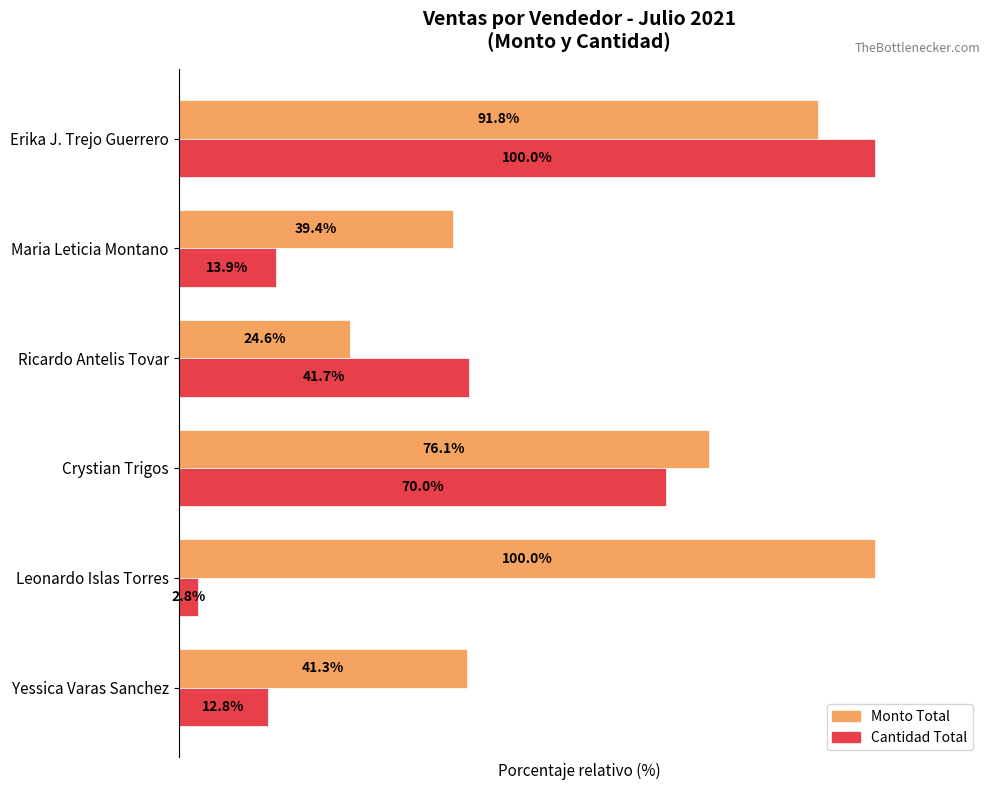

Which series has the largest total across all categories?

Monto Total